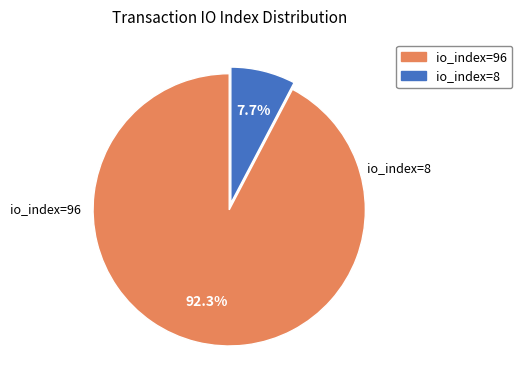

How much of the chart is everything except io_index=8?

92.3%